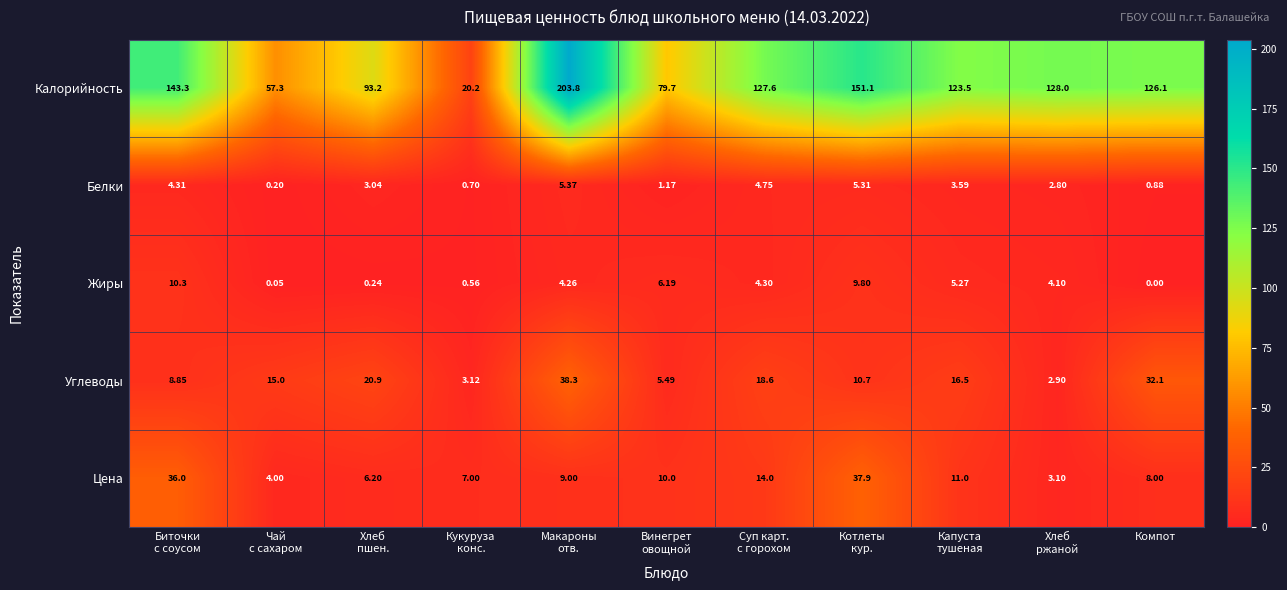

Which series has the widest spread of values?

Калорийность